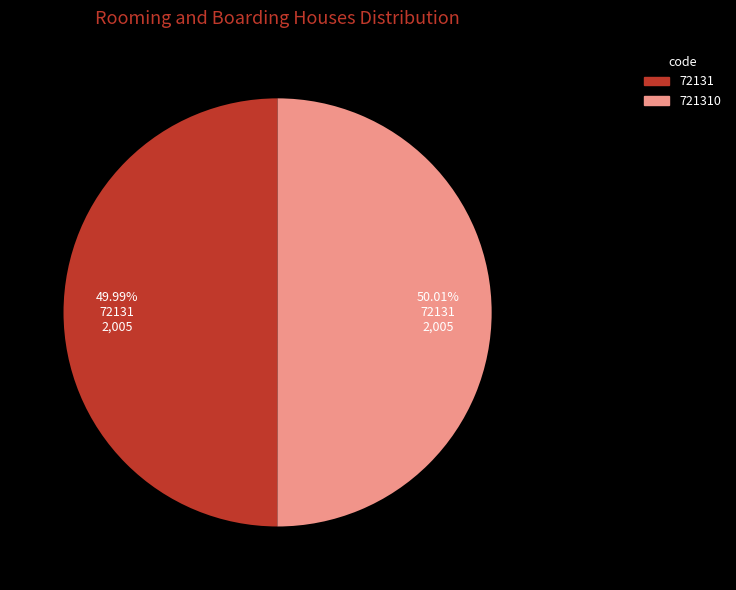

Does any single category account for the majority?

Yes